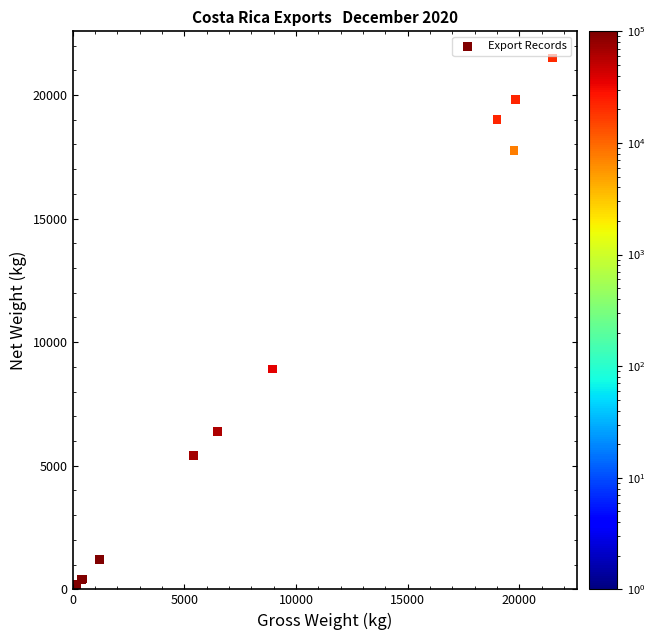

What Y value in the scatter plot is closest to 10750?

8916.9